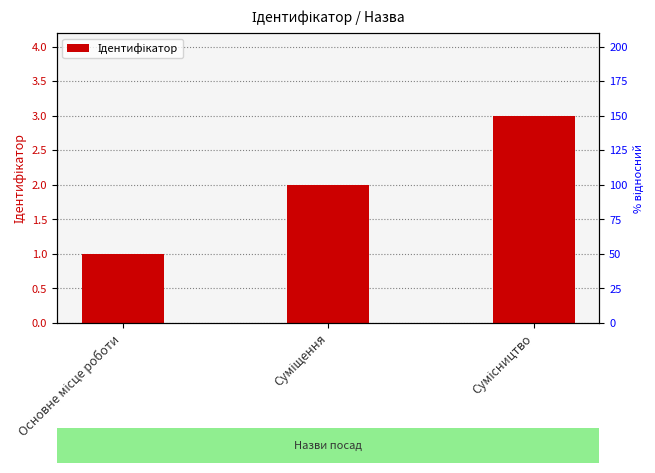

True or false: the data shows 1 at Основне місце роботи.

True